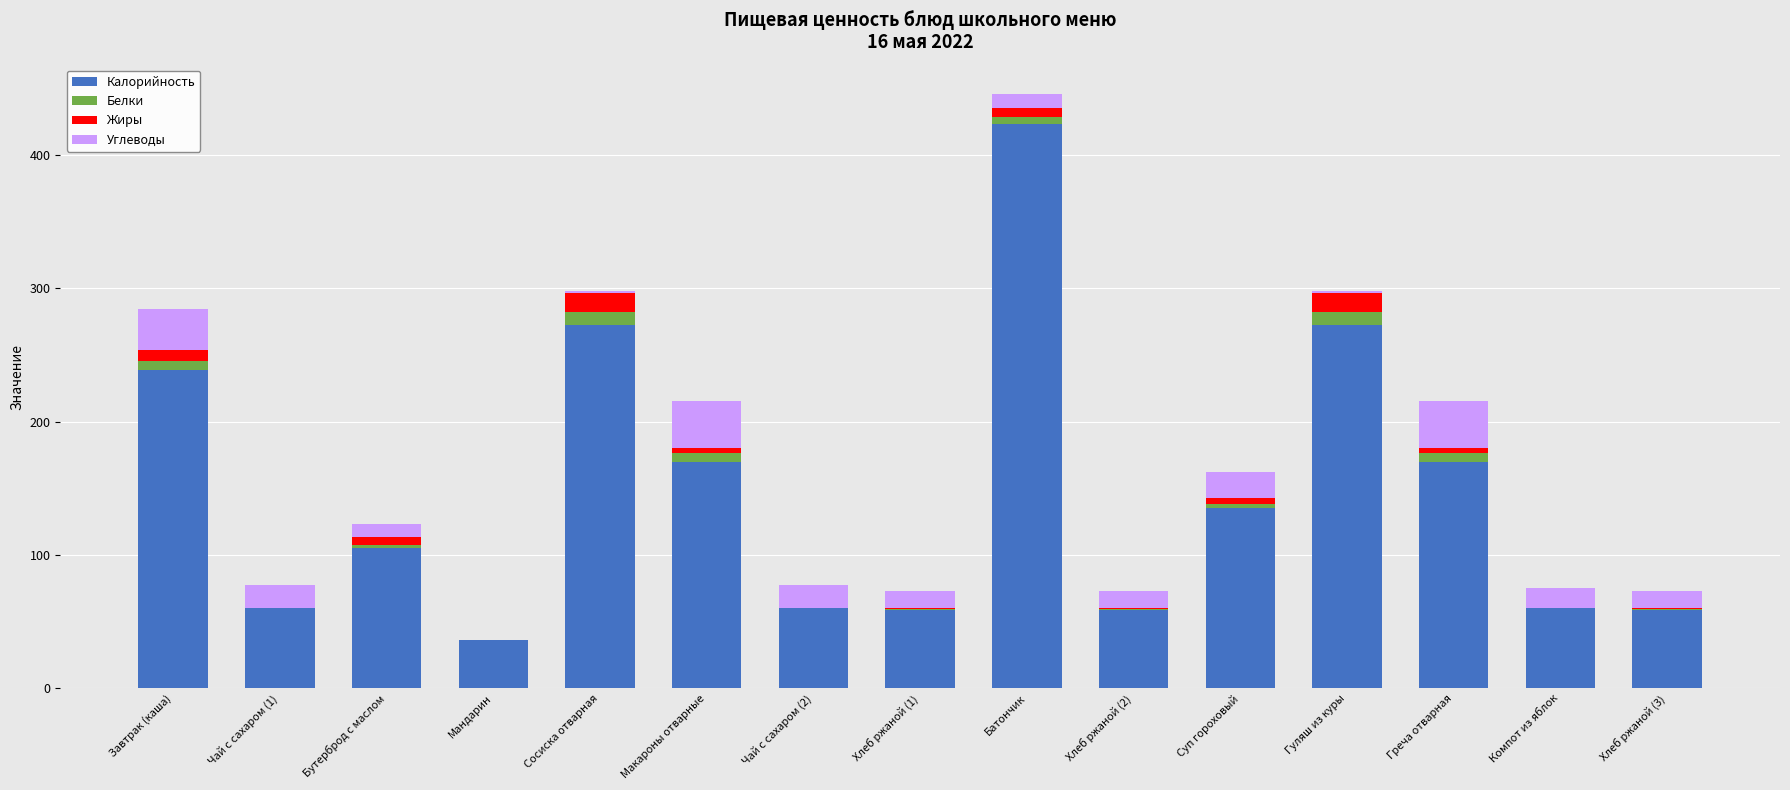

At which category is the sum across all series the highest?

Батончик